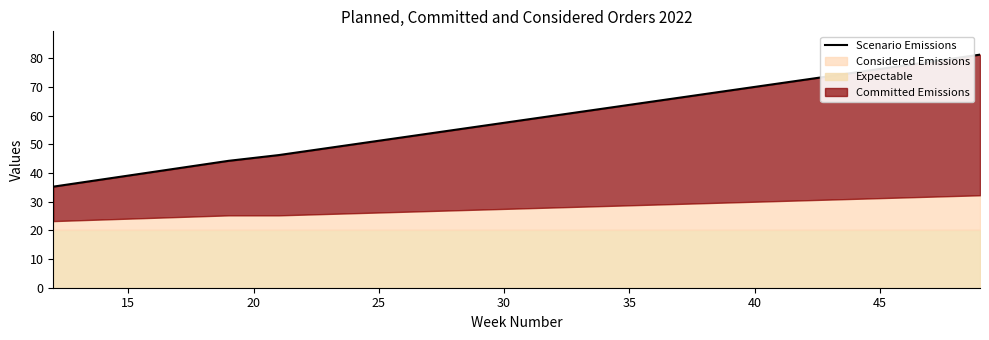

Which has a higher value, 25 or 35?

35